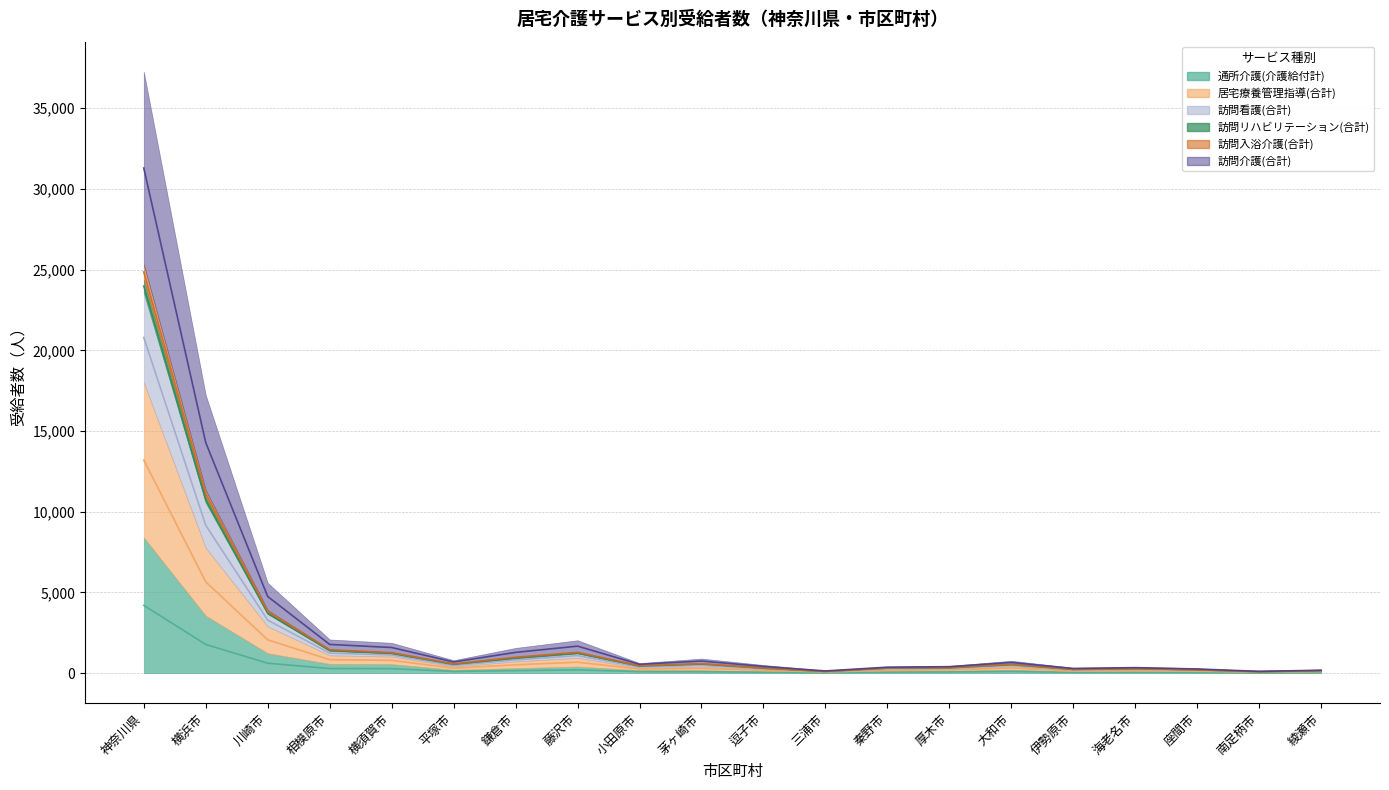

What is the spread (max minus min) of values at 南足柄市?

88.0